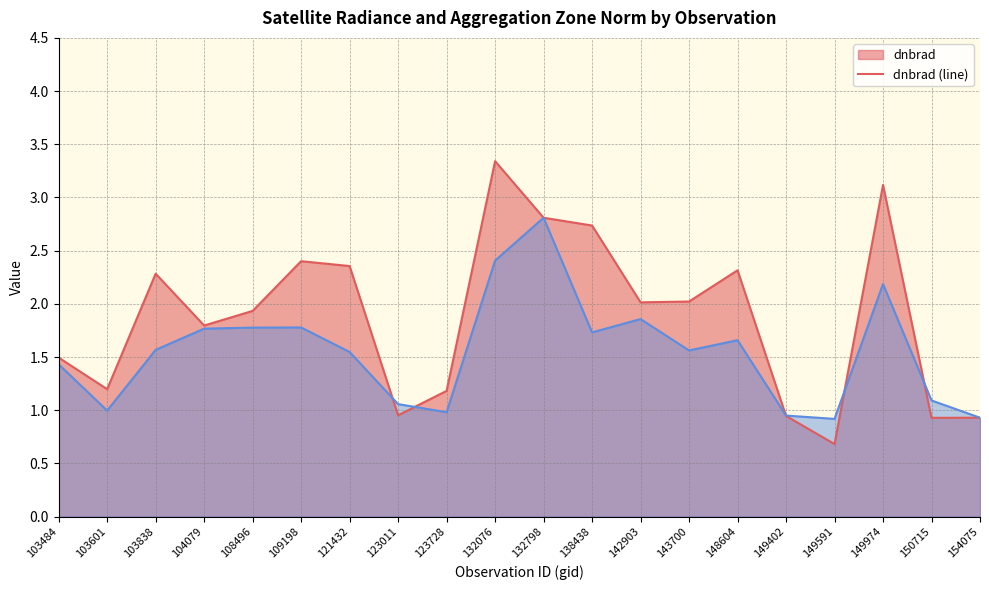

The dnbrad (line) series shows 3.3 at 148604. True or false?

False